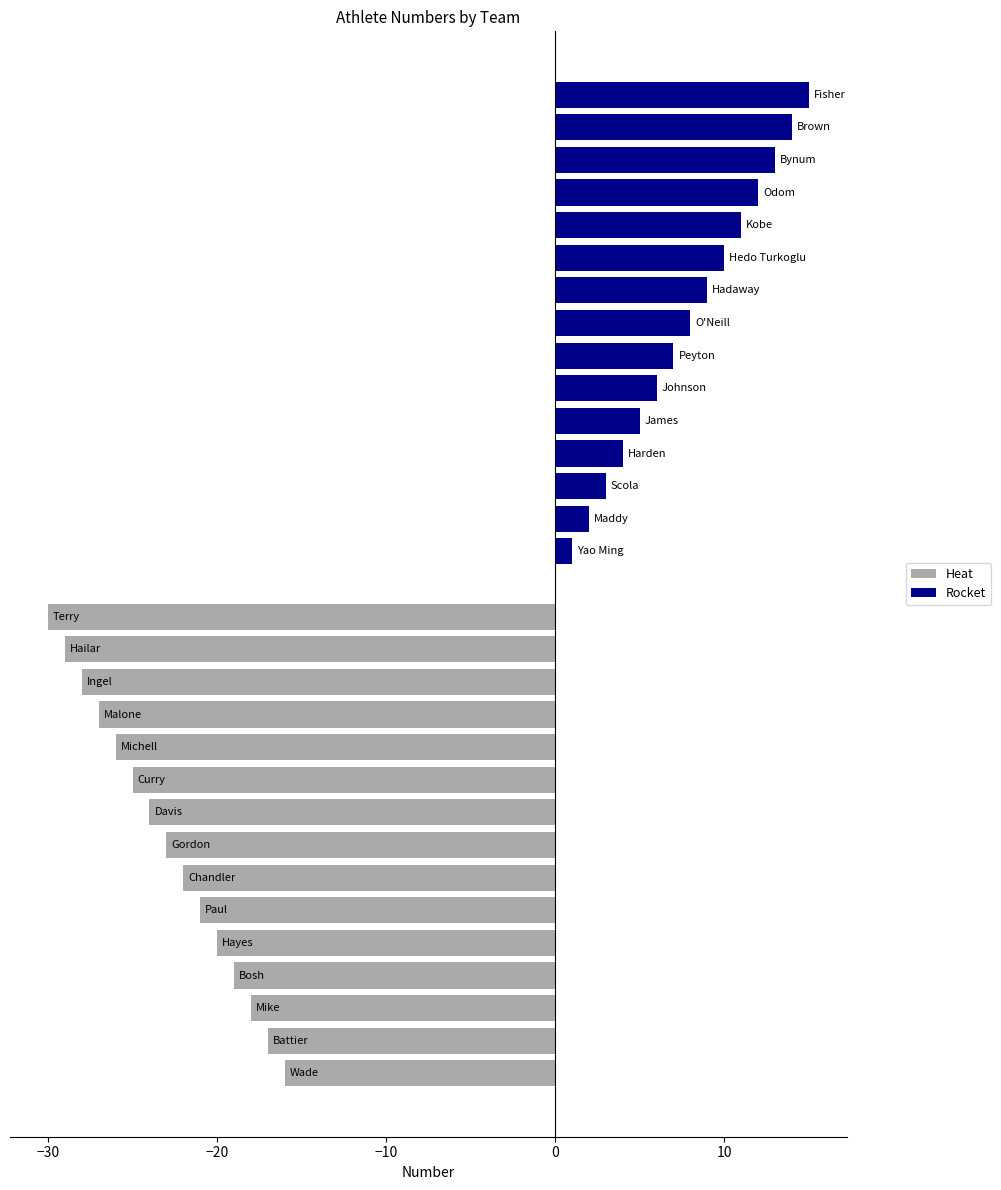

What is the smallest value displayed?

-30